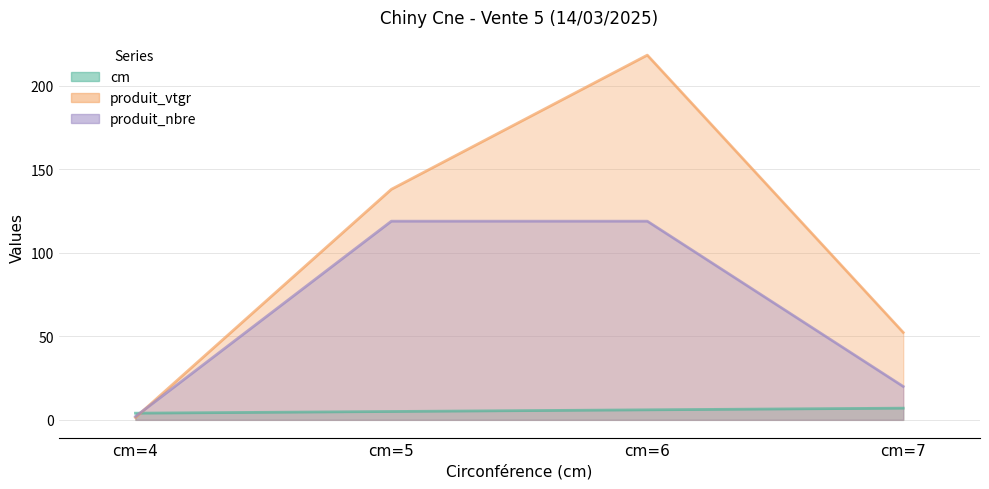

What is the difference between the maximum and minimum values in the cm series?

3.0